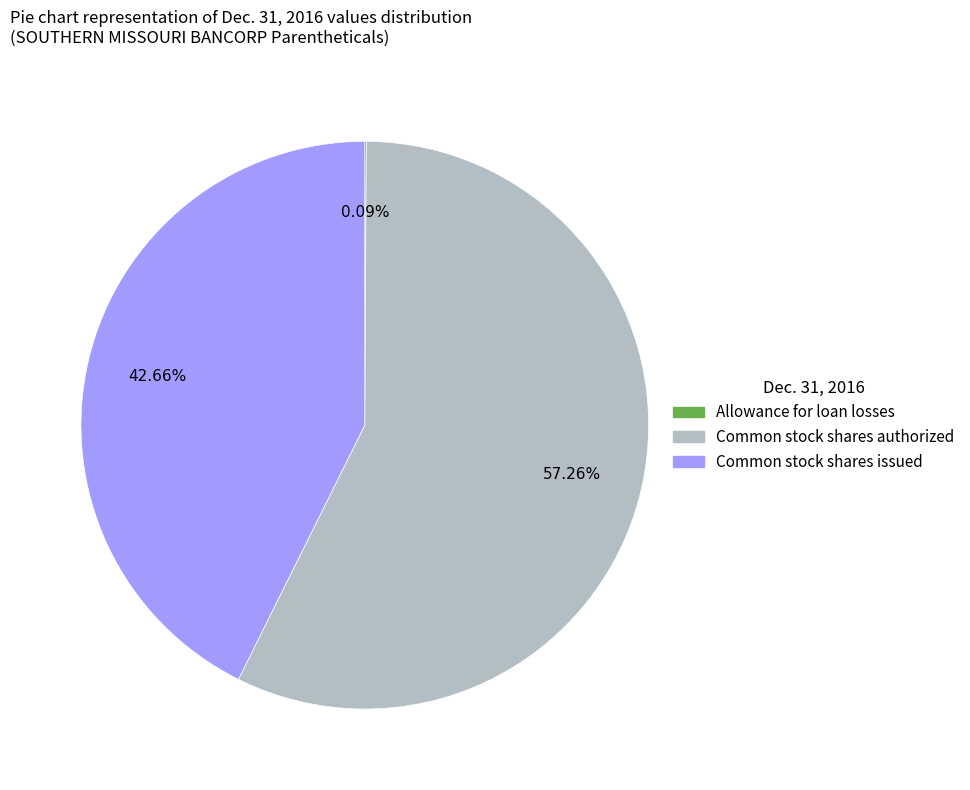

Is the sum of Common stock shares authorized and Common stock shares issued greater than half?

Yes